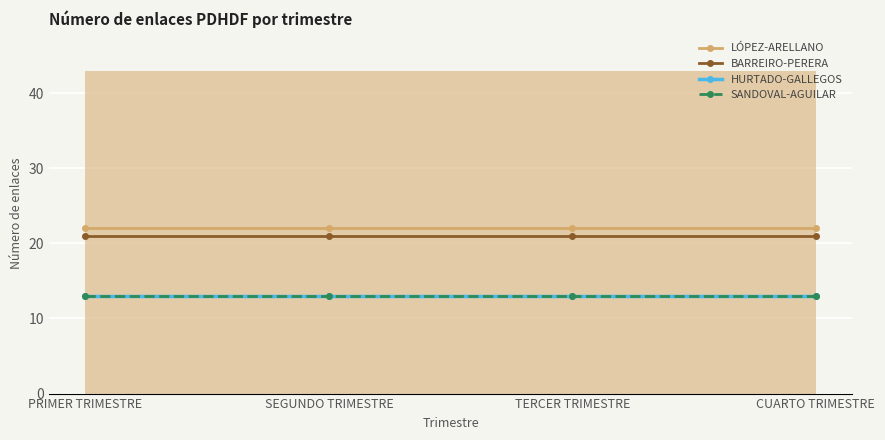

Where is BARREIRO-PERERA nearest to the value 21?

PRIMER TRIMESTRE